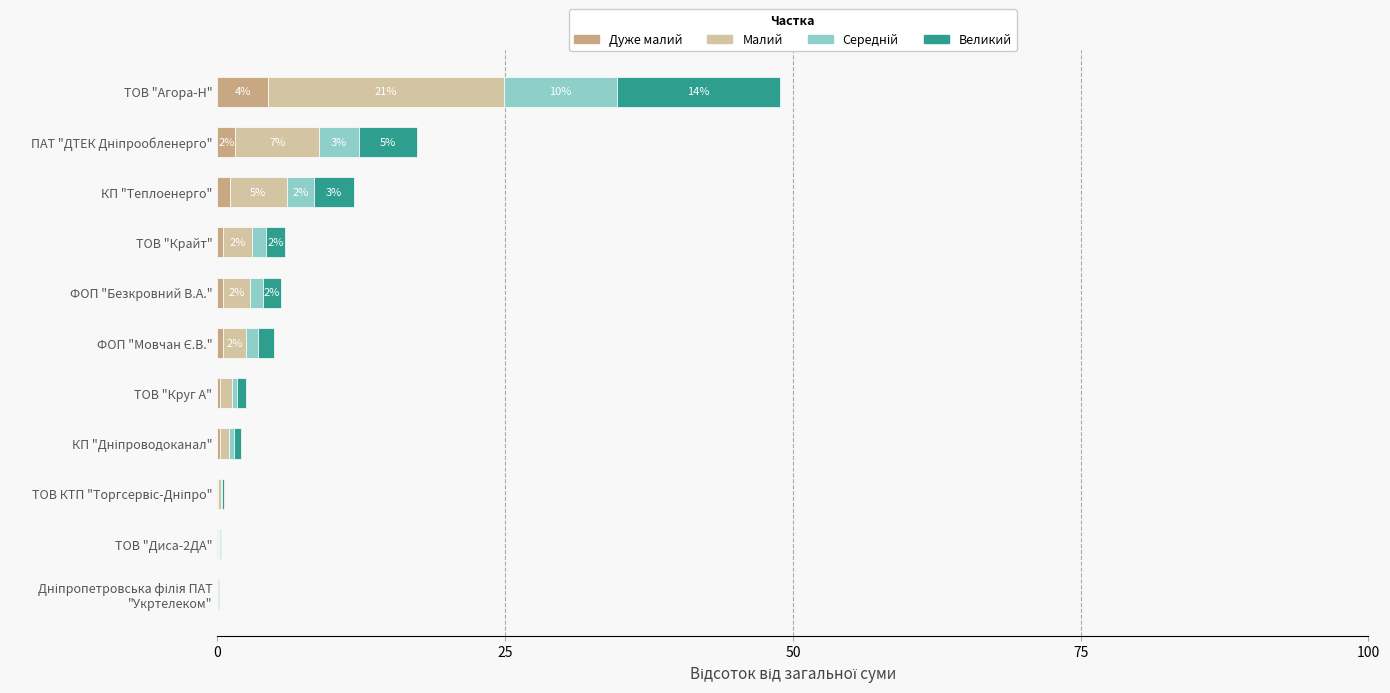

At which label does Дуже малий reach its peak?

ТОВ "Агора-Н"